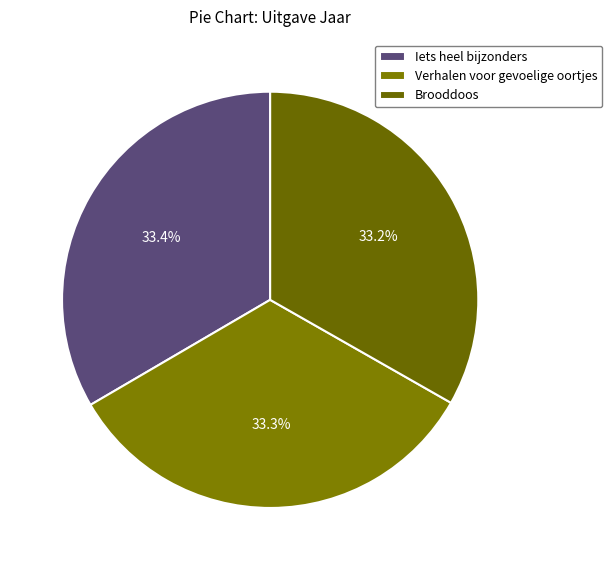

Rank the categories by value from lowest to highest.

Brooddoos, Verhalen voor gevoelige oortjes, Iets heel bijzonders